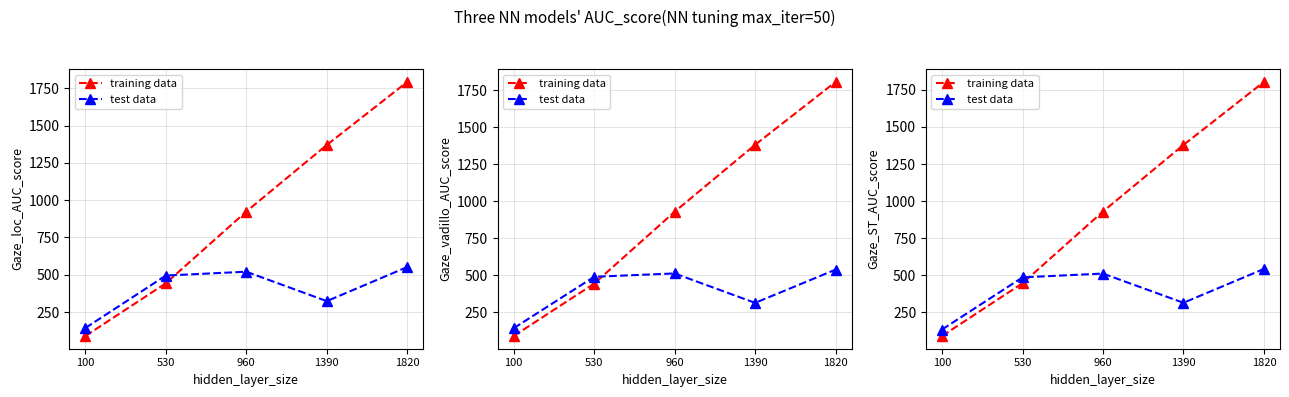

Is this an area chart (filled region under the line)?

No